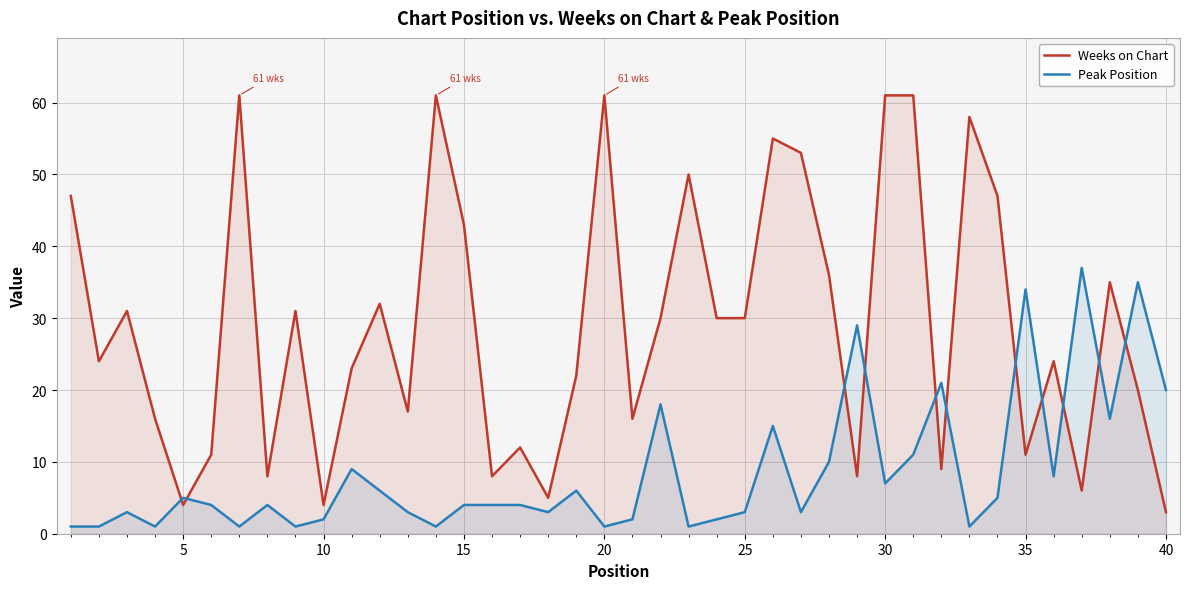

How many intersections are there between Weeks on Chart and Peak Position?

11